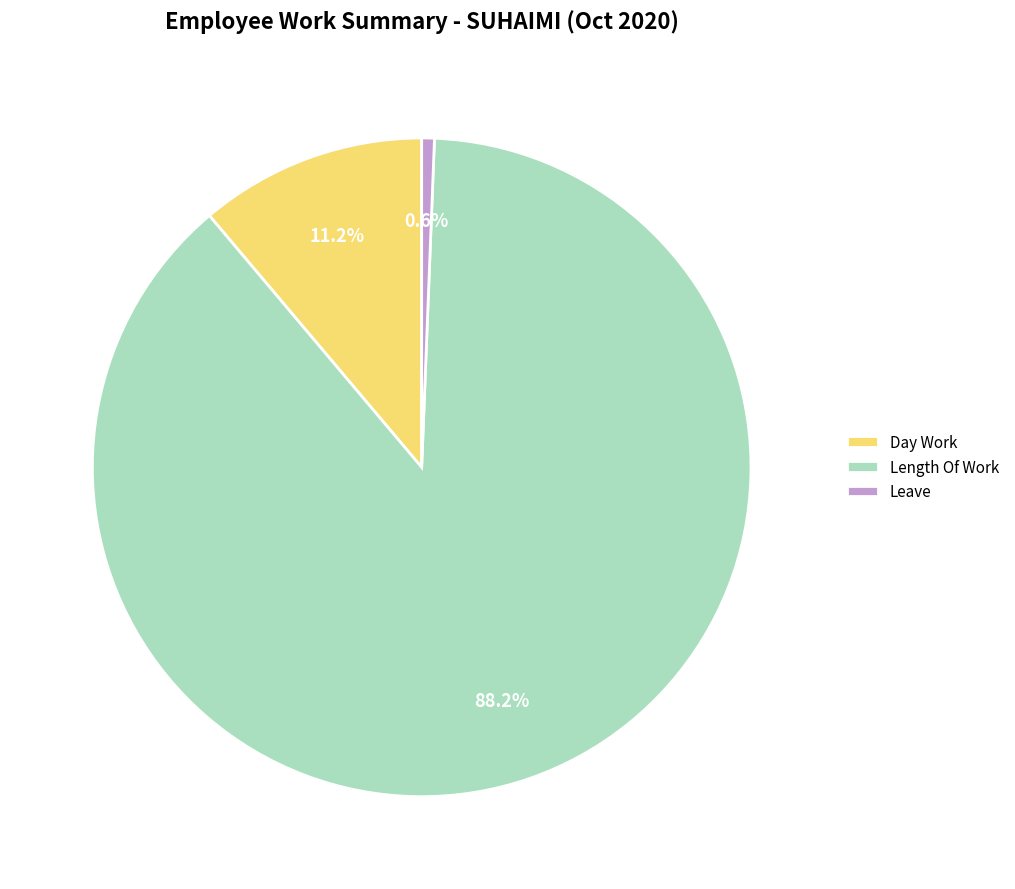

To the nearest percent, what is the difference between the largest and smallest slice percentages?

88%